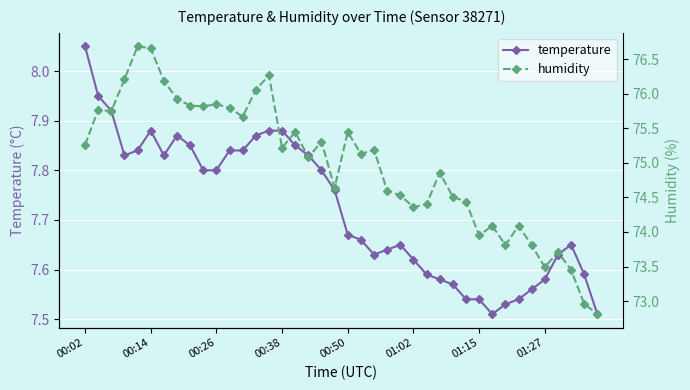

What are all the series names shown in the legend?

temperature, humidity